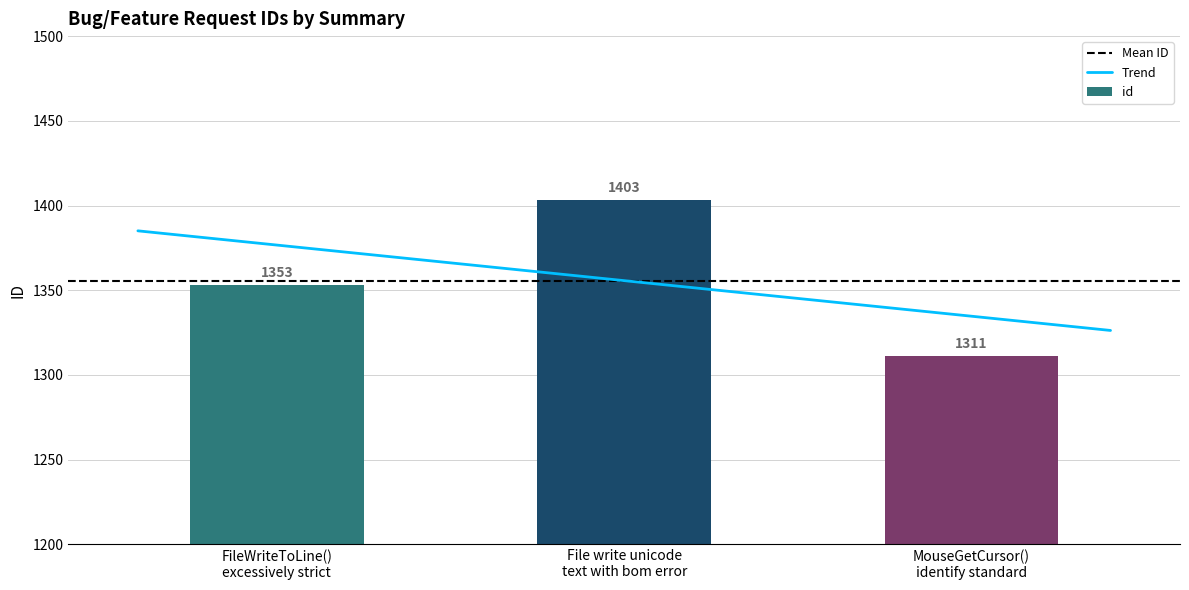

What is the sum of all id values?

4067